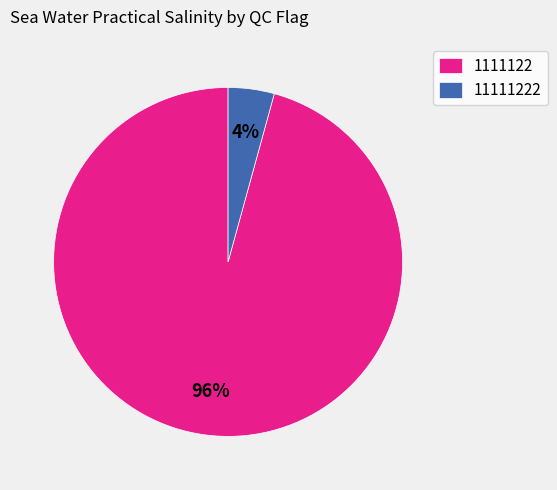

Is the sum of 1111122 and 11111222 greater than half?

Yes